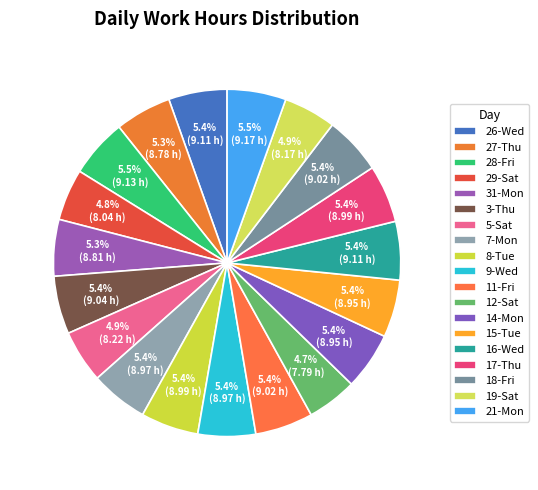

The 31-Mon slice represents 12% of the pie. True or false?

False